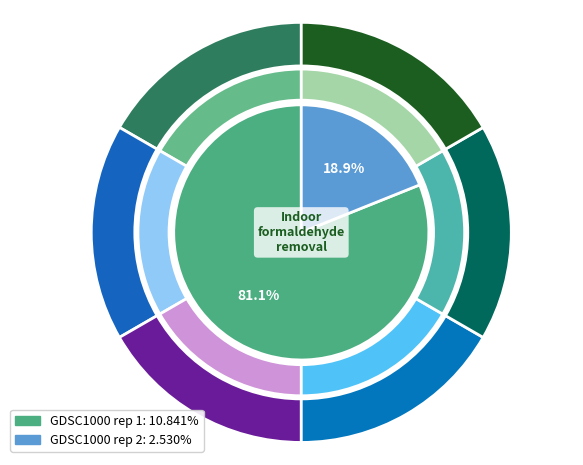

What is the change in value from GDSC1000 rep 1 to GDSC1000 rep 2?

-8.3